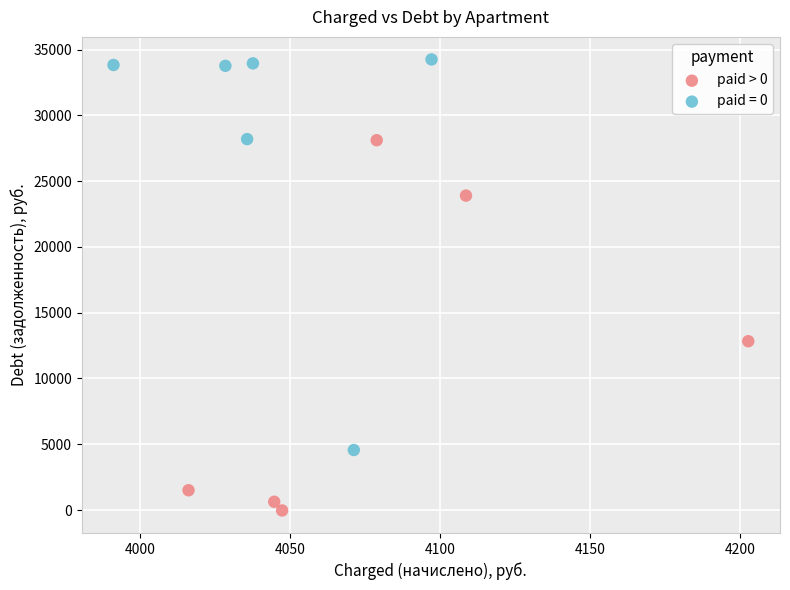

Which series reaches the maximum Y coordinate?

paid = 0